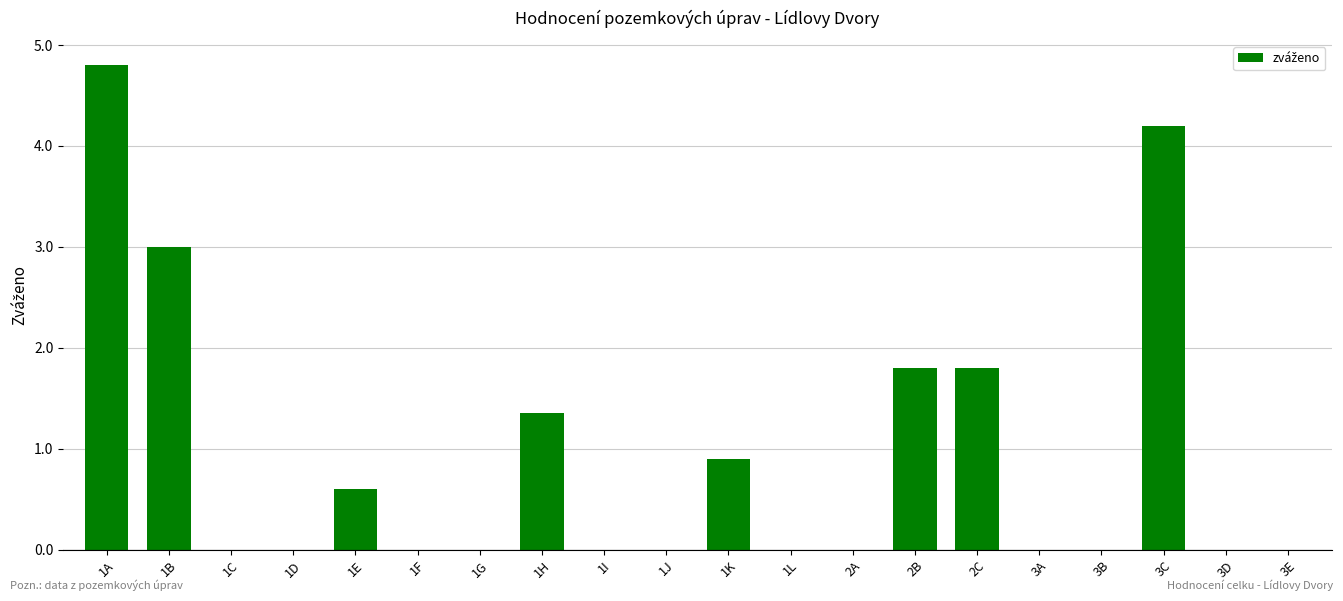

Are the bars horizontal?

No